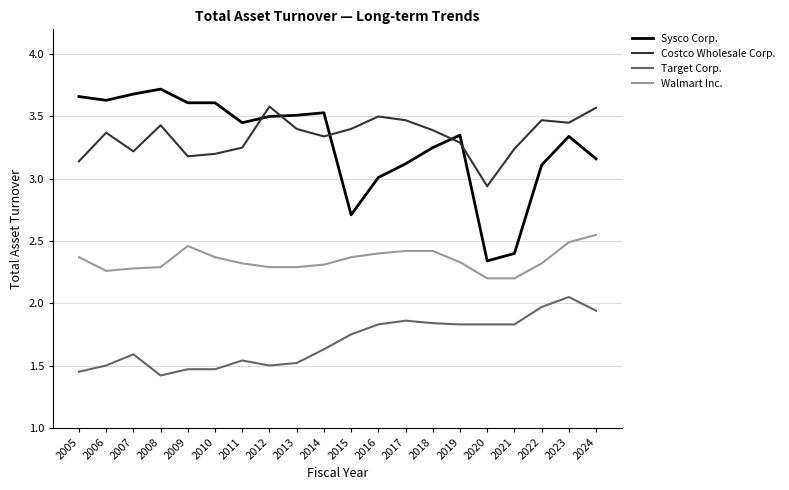

True or false: Target Corp. and Sysco Corp. intersect in this chart.

False